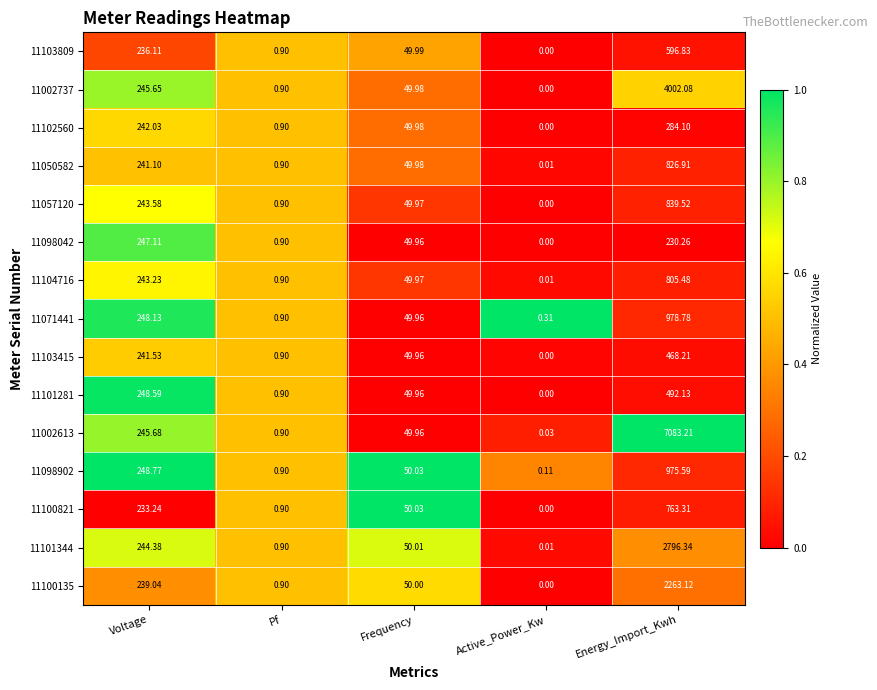

List the labels in order of 11100821 value, largest first.

Energy_Import_Kwh, Voltage, Frequency, Pf, Active_Power_Kw